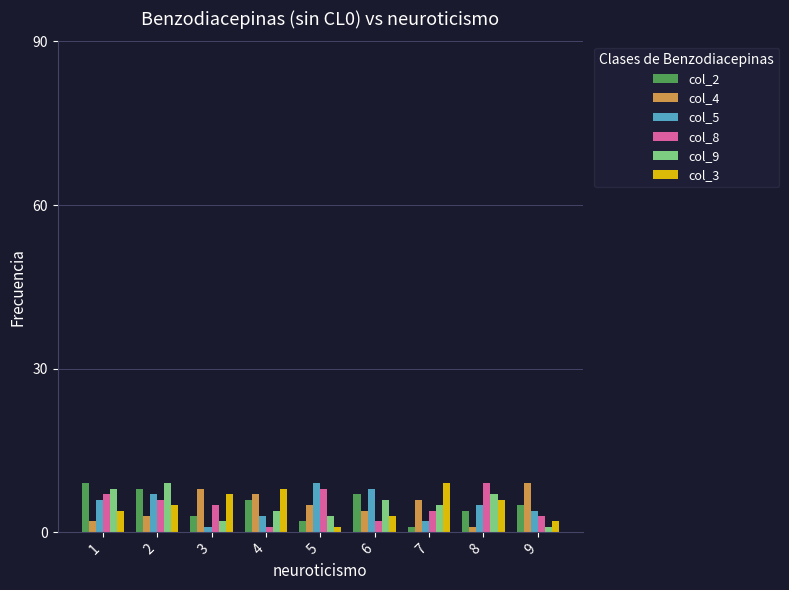

Is it true that col_2 equals 4 at 8?

True